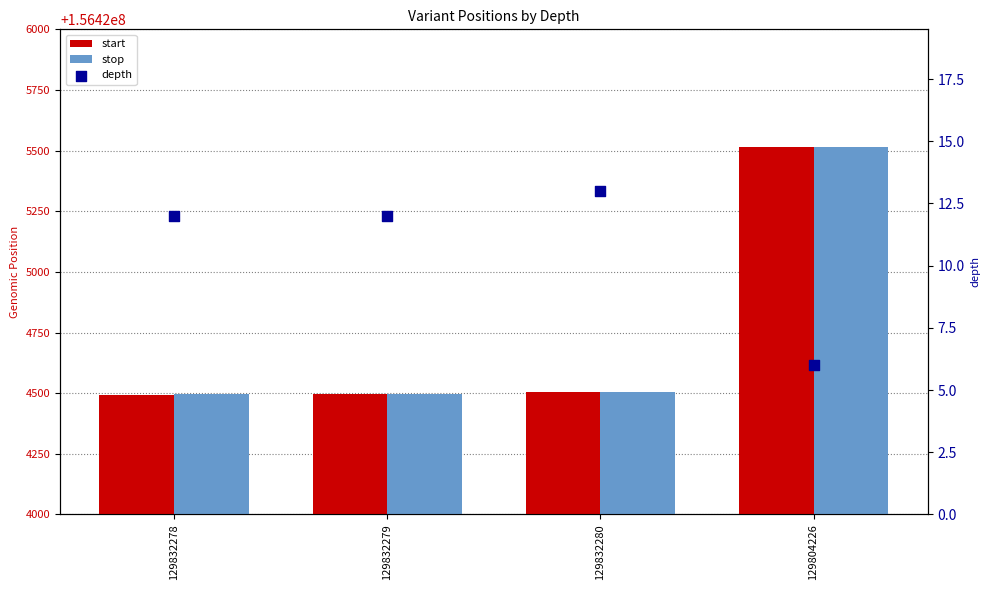

Is the value of start at 129832278 greater than the value of stop at 129832280?

No